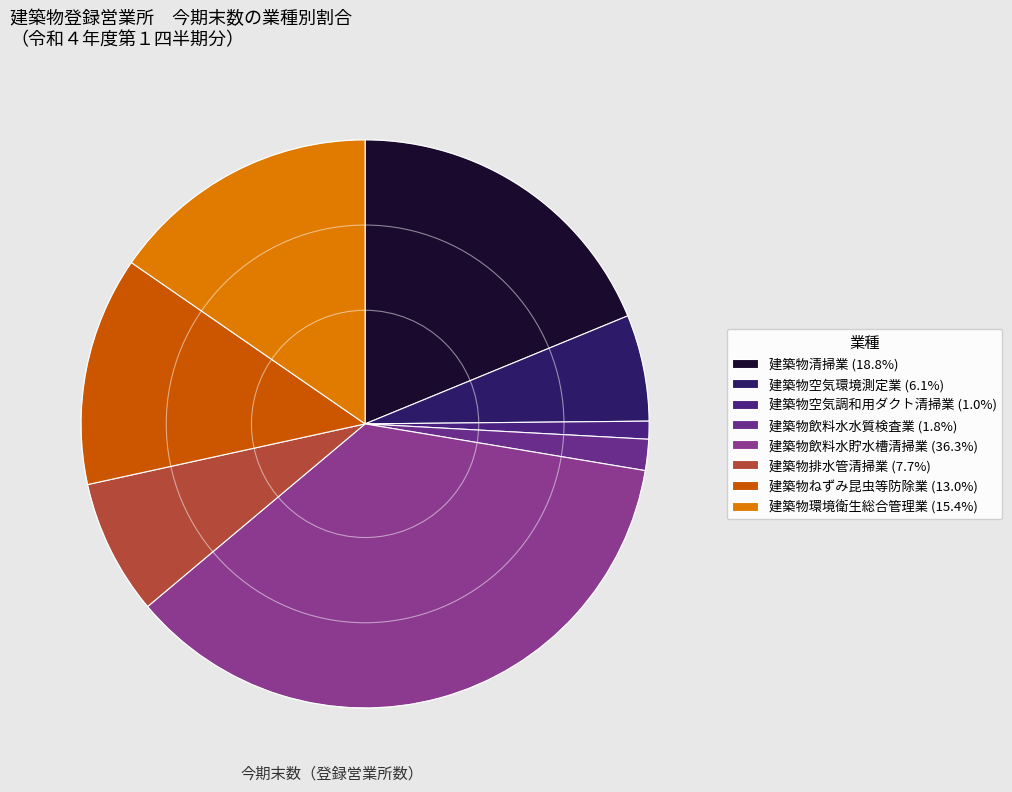

Combined, what portion of the pie is 建築物飲料水水質検査業 and 建築物清掃業?

20.6%